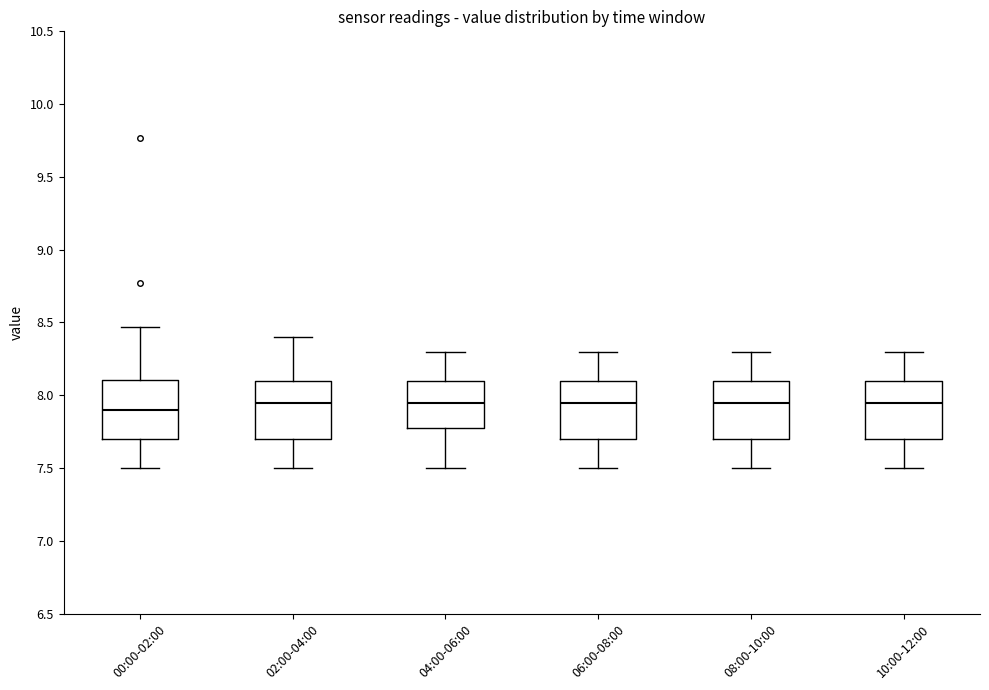

Reading left to right, transcribe this box plot: for each box, give where its median line is, the range the box spans, and where its two whiskers end, as read against the y-axis. The values are not printed on the chart, so give them approximately, as read against the axis.

00:00-02:00: median 7.90, box 7.70 to 8.10, whiskers 7.50 to 8.45
02:00-04:00: median 7.95, box 7.70 to 8.10, whiskers 7.50 to 8.40
04:00-06:00: median 7.95, box 7.80 to 8.10, whiskers 7.50 to 8.30
06:00-08:00: median 7.95, box 7.70 to 8.10, whiskers 7.50 to 8.30
08:00-10:00: median 7.95, box 7.70 to 8.10, whiskers 7.50 to 8.30
10:00-12:00: median 7.95, box 7.70 to 8.10, whiskers 7.50 to 8.30